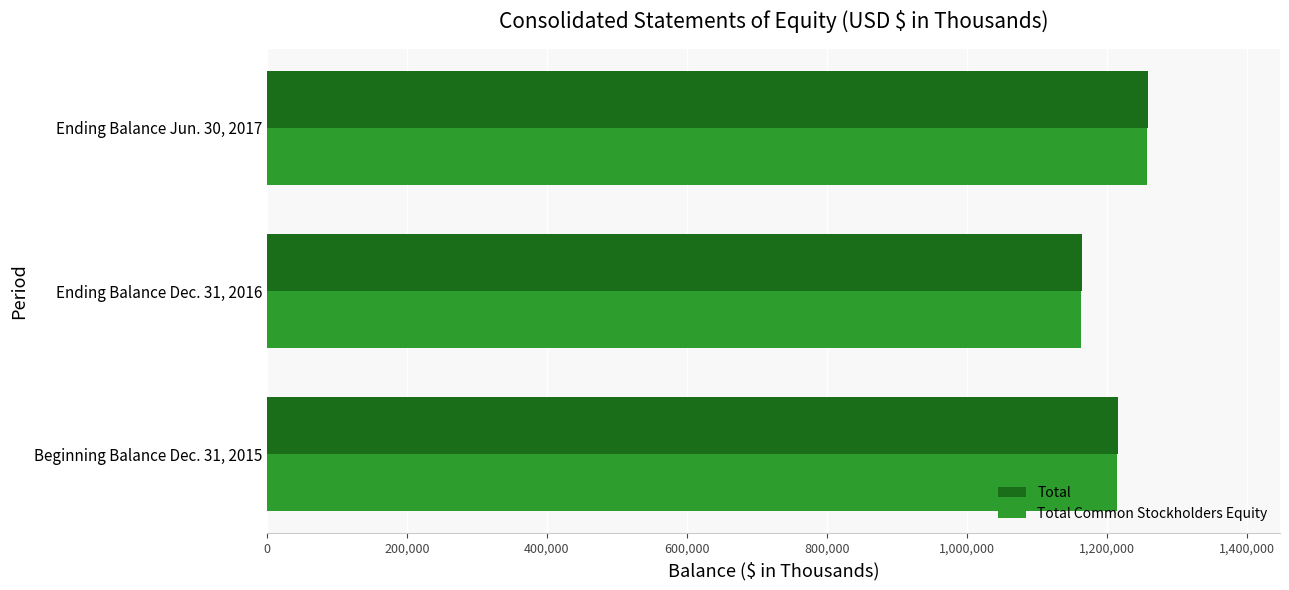

Which category has the lowest value in the Total Common Stockholders Equity series?

Ending Balance Dec. 31, 2016